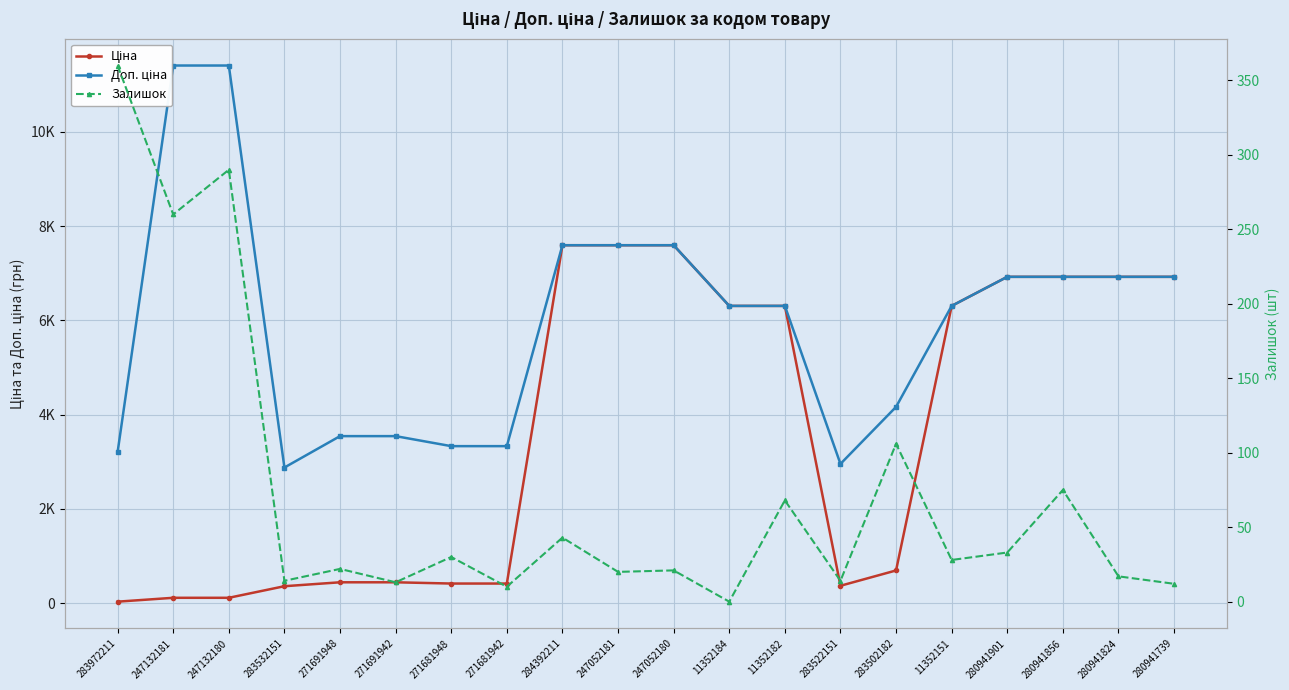

Rank the series by their maximum value, from highest to lowest.

Доп. ціна, Ціна, Залишок